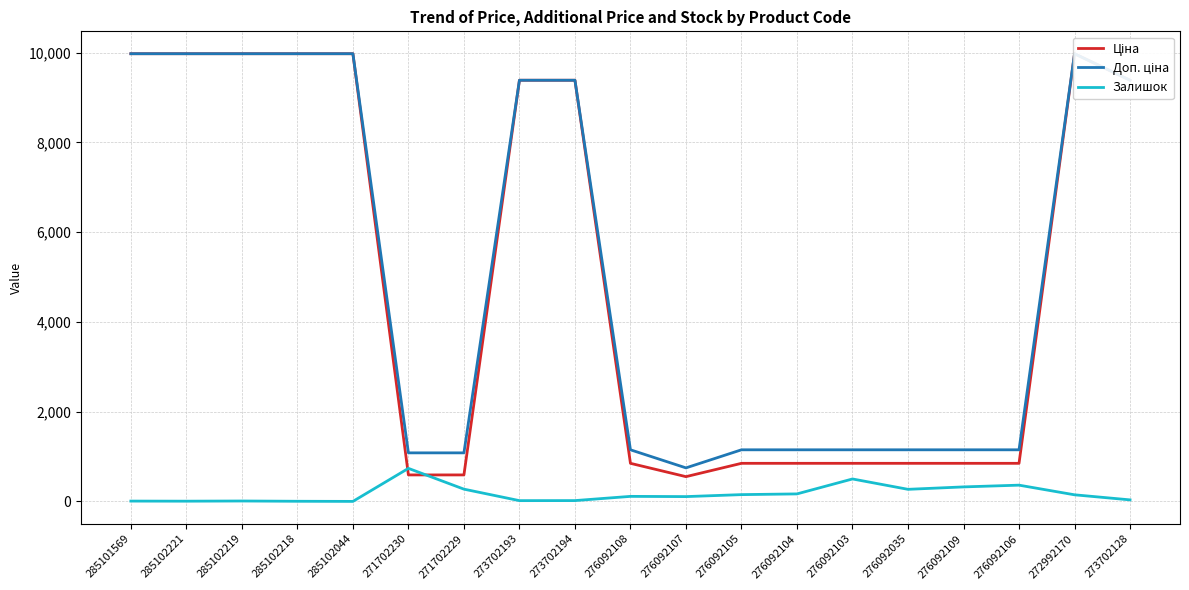

At which label does Ціна reach its minimum?

276092107